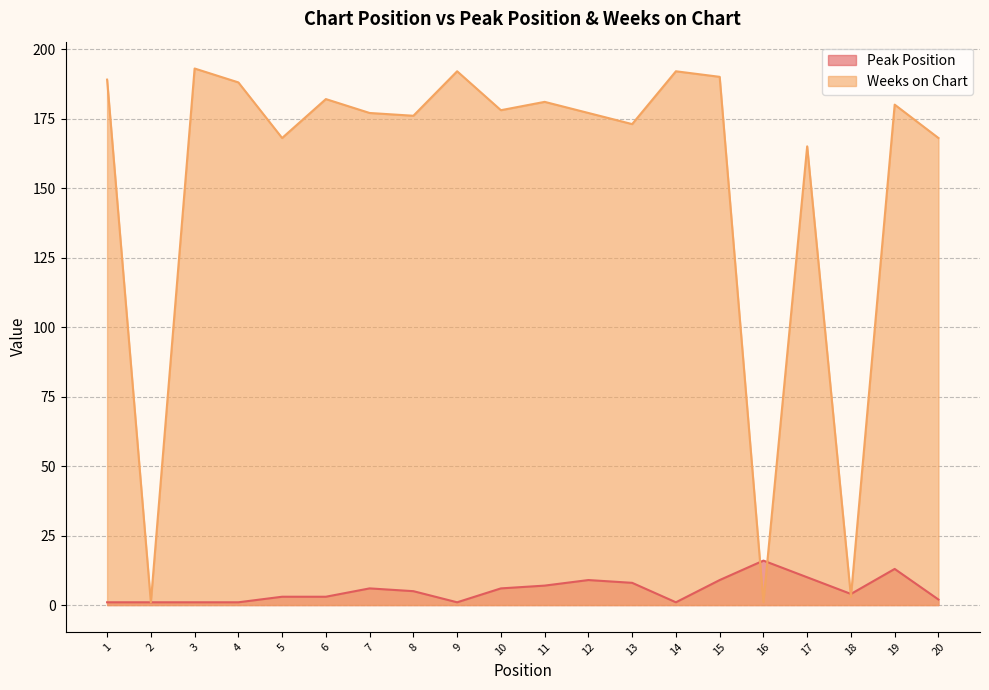

True or false: Weeks on Chart and Peak Position intersect in this chart.

True